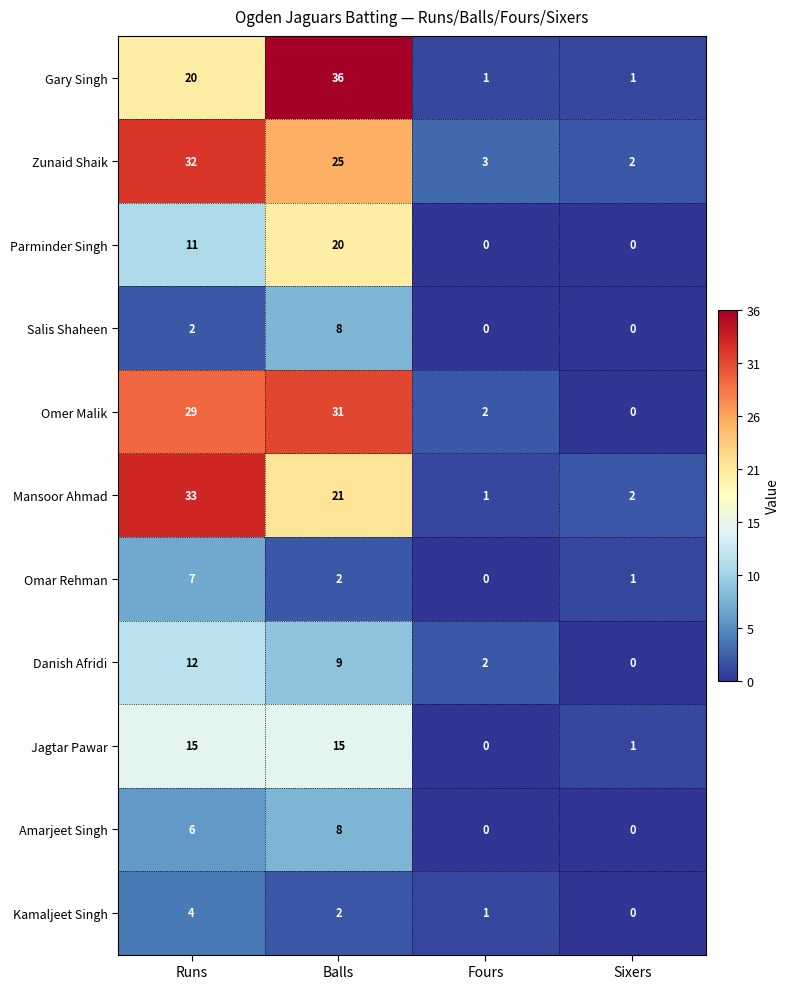

At which category is the sum across all series the highest?

Balls